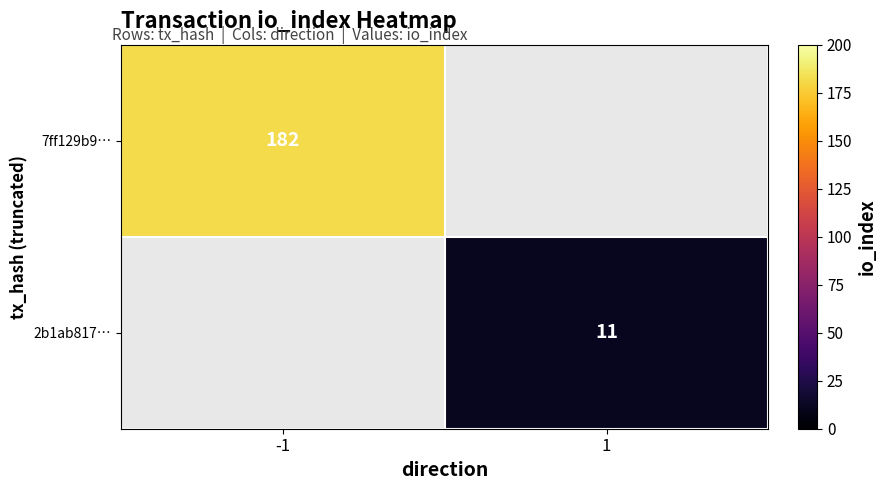

Which label corresponds to the smallest value in the chart?

1